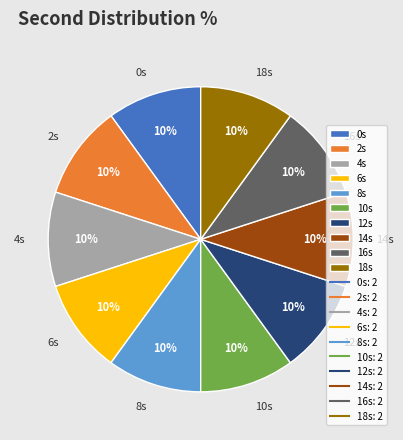

Is there any slice that represents more than half of the pie?

No